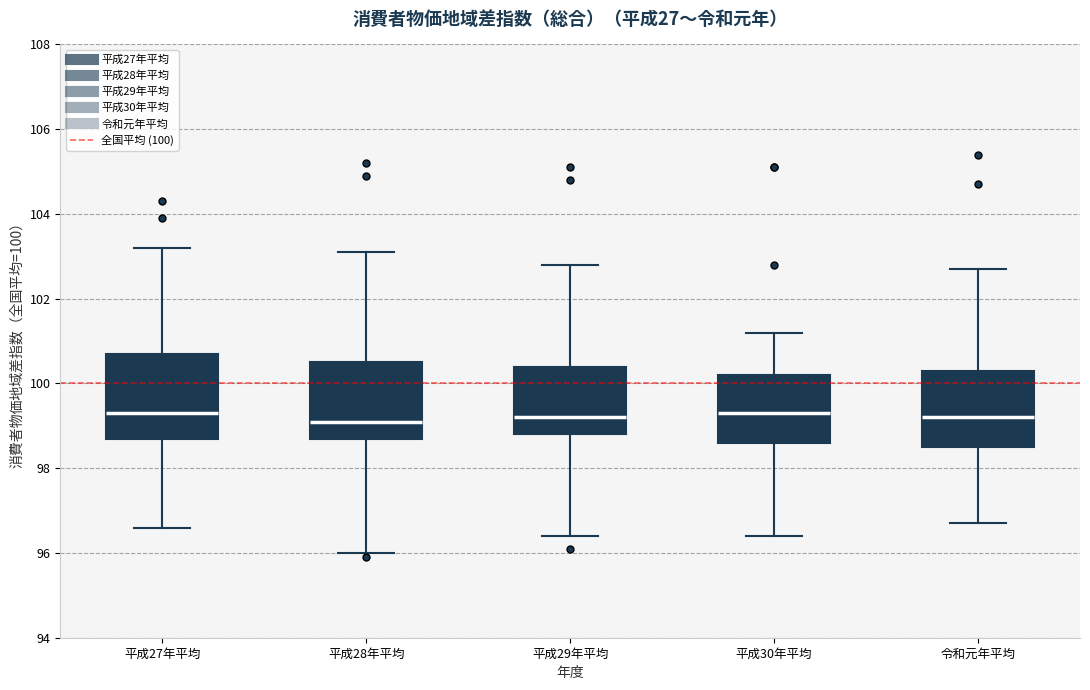

Which box is the tallest, from its lower edge to its upper edge?

平成27年平均